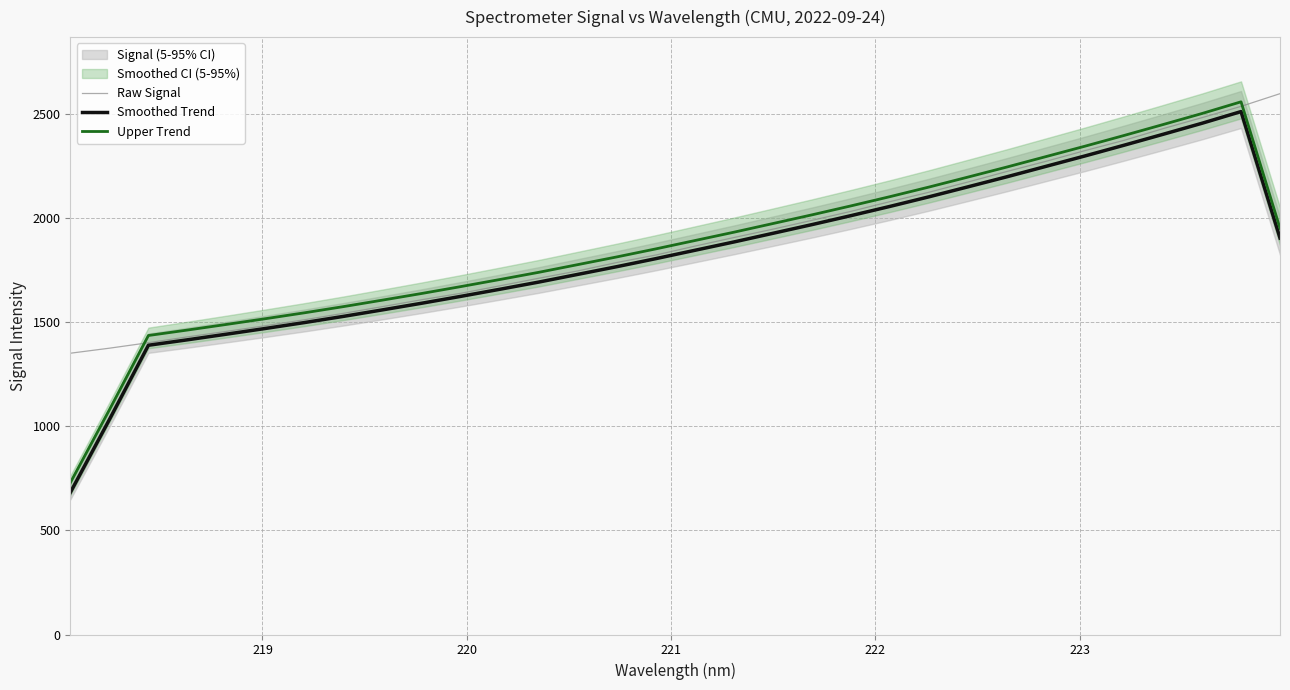

At how many categories does at least one series exceed 1614?

23